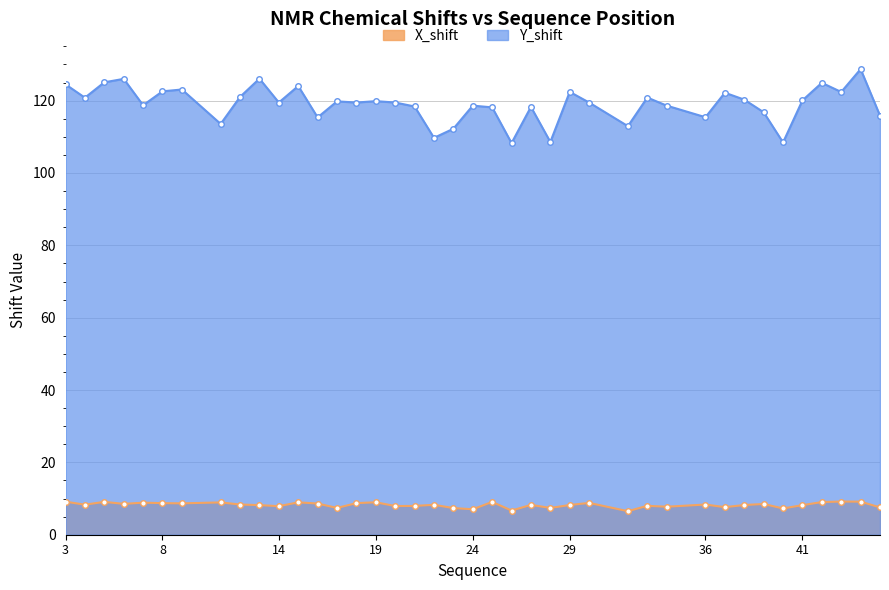

At which label does Y_shift first exceed 119?

3